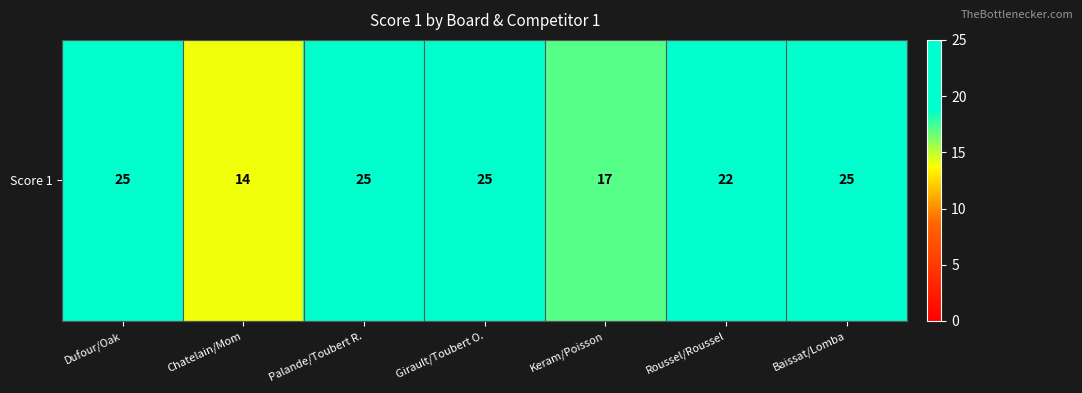

Rank the categories by value from highest to lowest.

Dufour/Oak, Palande/Toubert R., Girault/Toubert O., Baissat/Lomba, Roussel/Roussel, Keram/Poisson, Chatelain/Mom